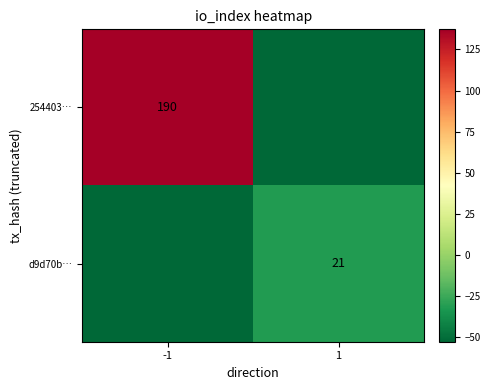

What is the difference between the maximum and minimum values in the 254403… series?

190.0